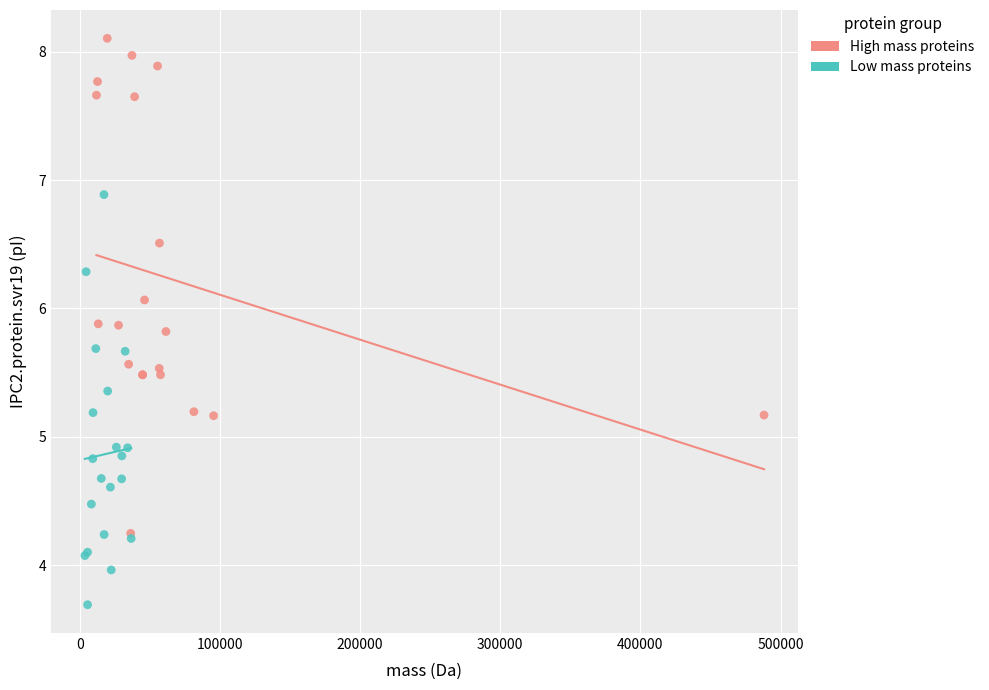

Which series contains the highest Y value?

High mass proteins